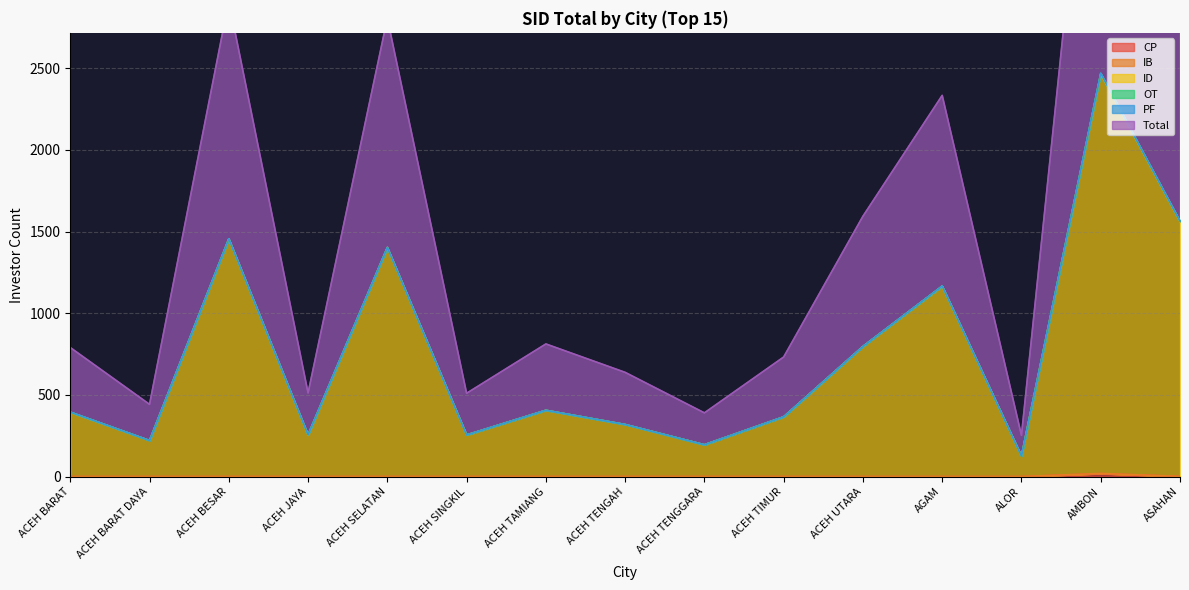

The ID series shows 201 at ACEH UTARA. True or false?

False